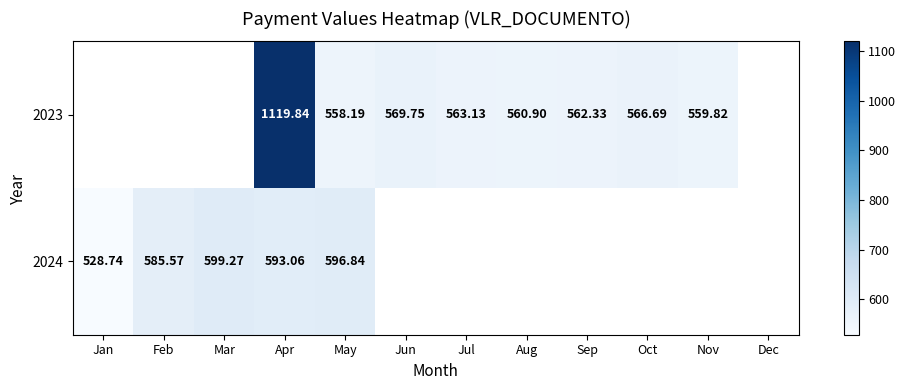

What is the maximum value shown in the chart?

1119.8